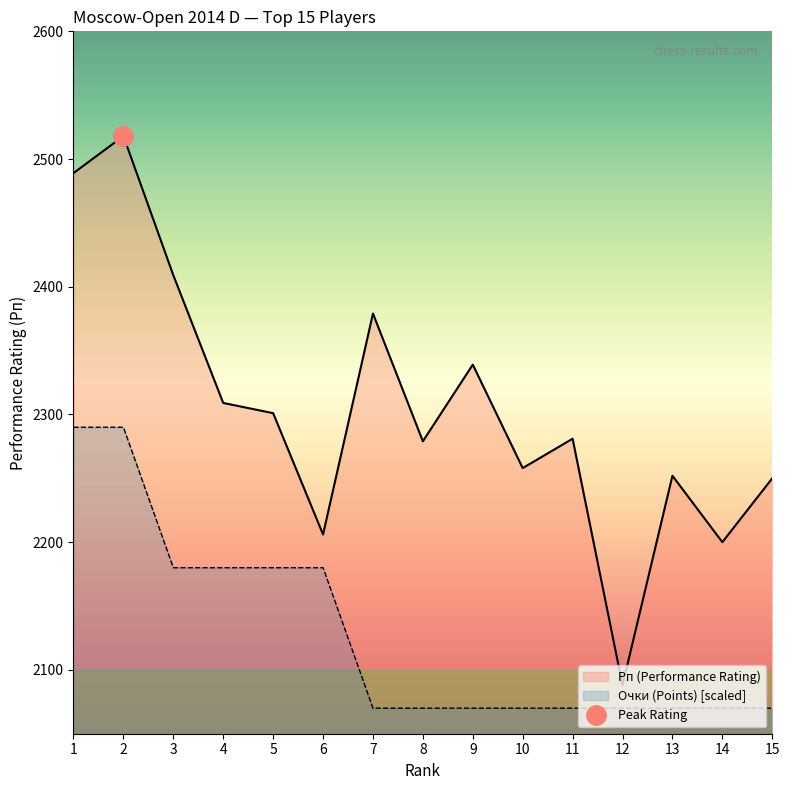

Which has a higher value, 8 or 7?

7